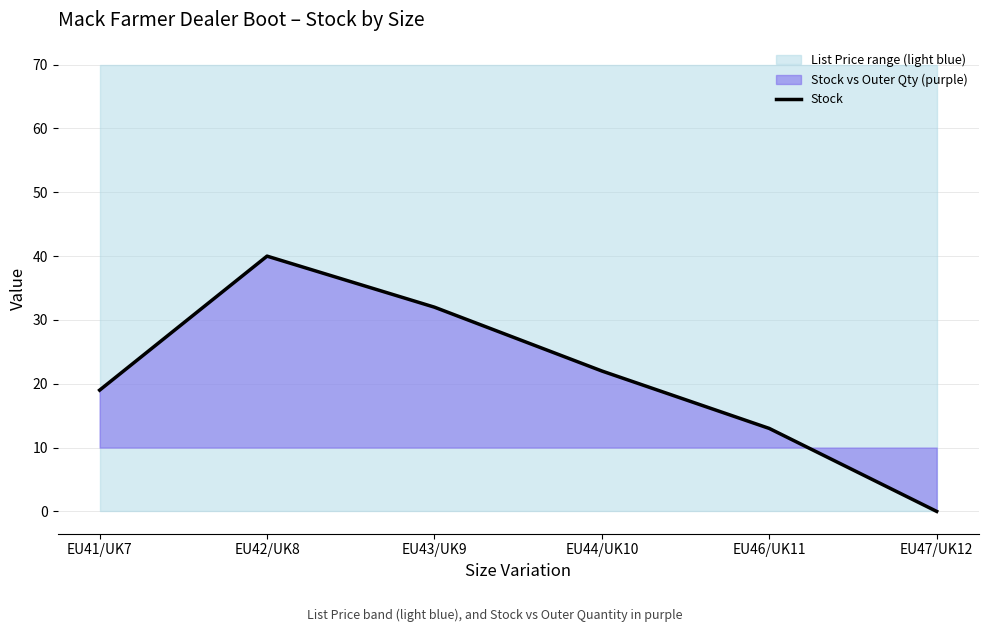

What is the label of the 1st point from the right?

EU47/UK12